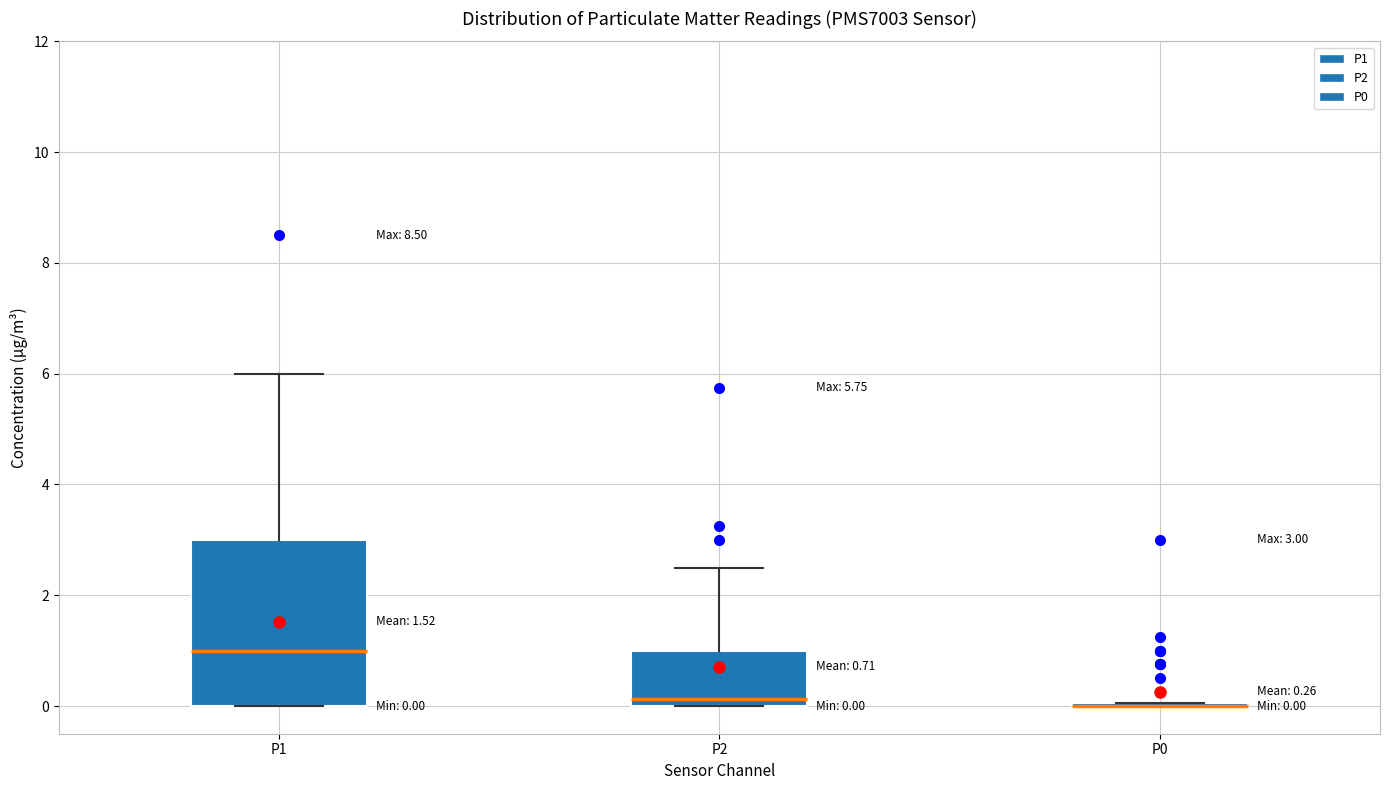

Comparing the boxes themselves (not the whiskers), which one is the tallest?

P1